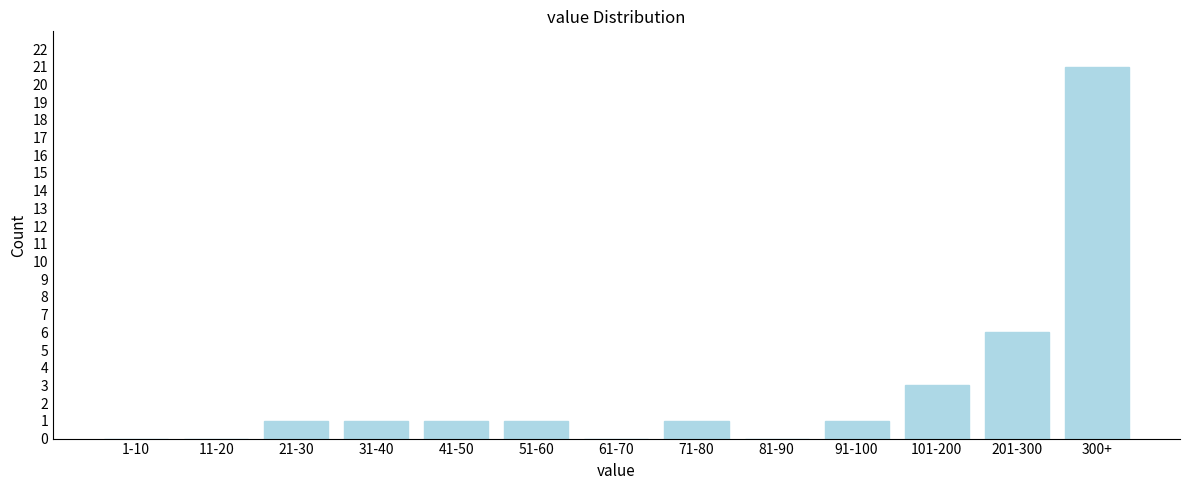

Reading right to left, extract all data points from this chart.

300+=21	201-300=6	101-200=3	91-100=1	81-90=0	71-80=1	61-70=0	51-60=1	41-50=1	31-40=1	21-30=1	11-20=0	1-10=0